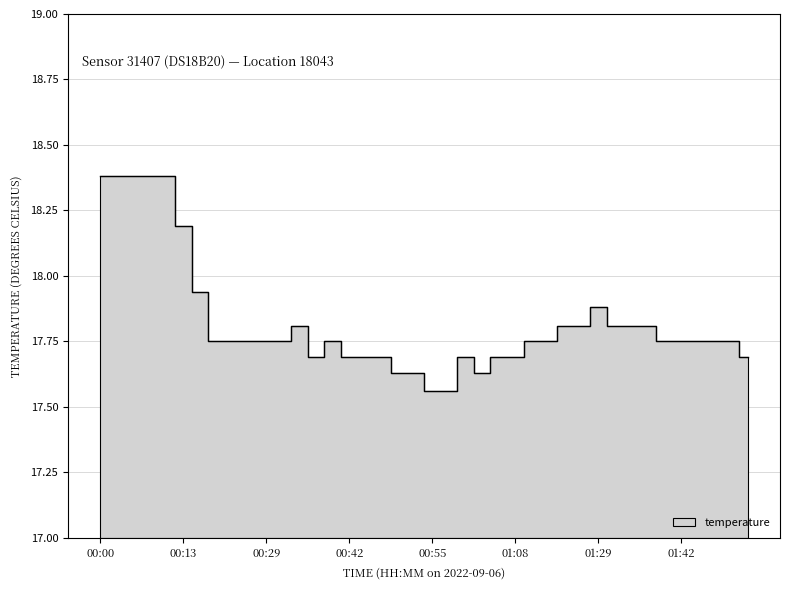

Which label corresponds to the smallest value in the chart?

00:55